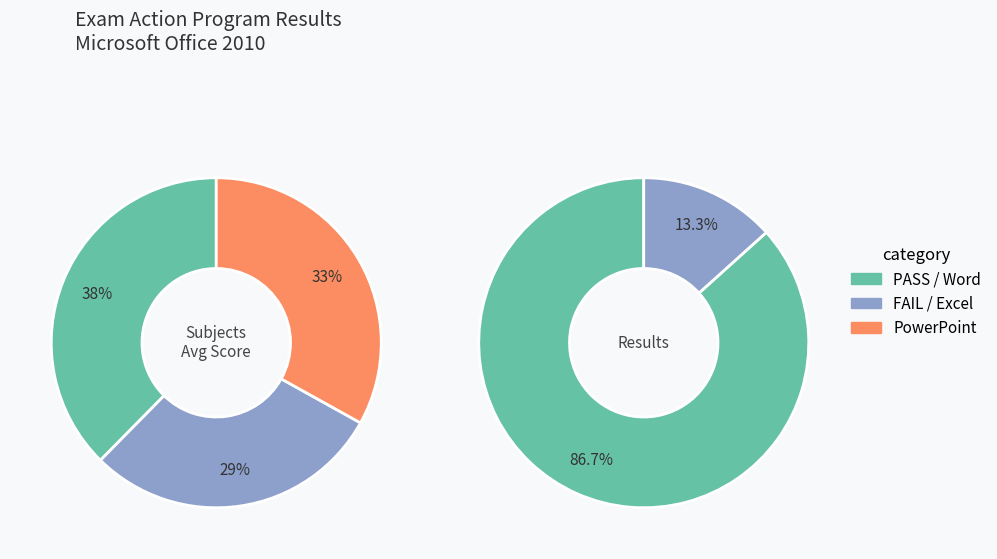

To the nearest percent, what is the average slice percentage?

33%